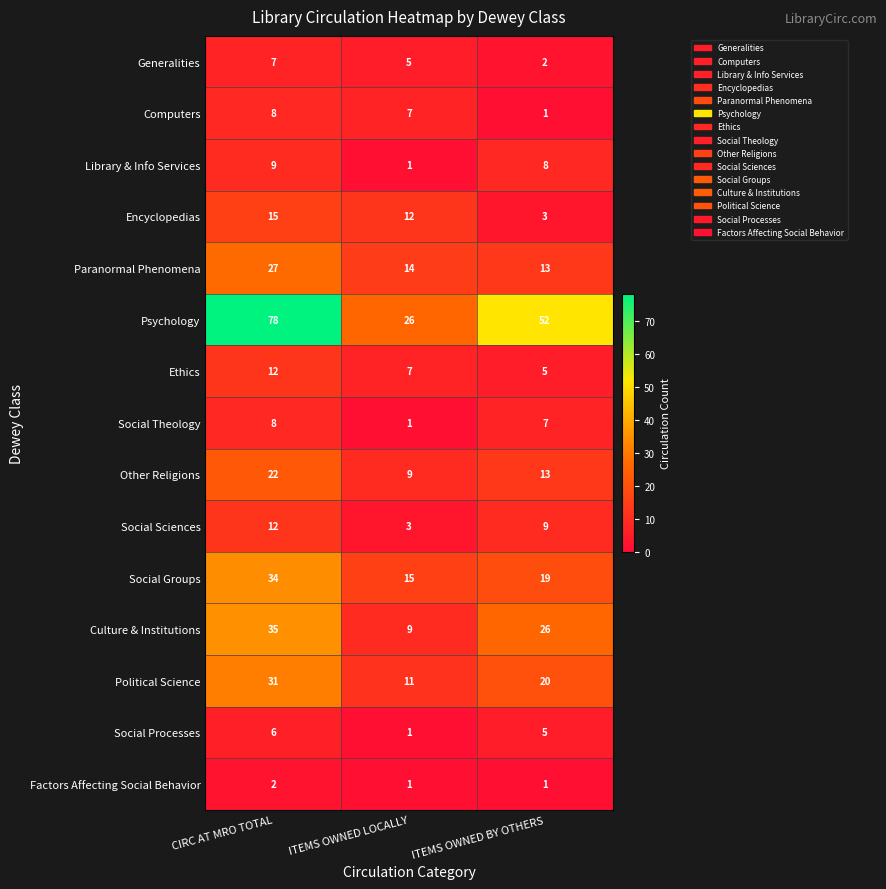

Which category has the highest value in the Encyclopedias series?

CIRC AT MRO TOTAL